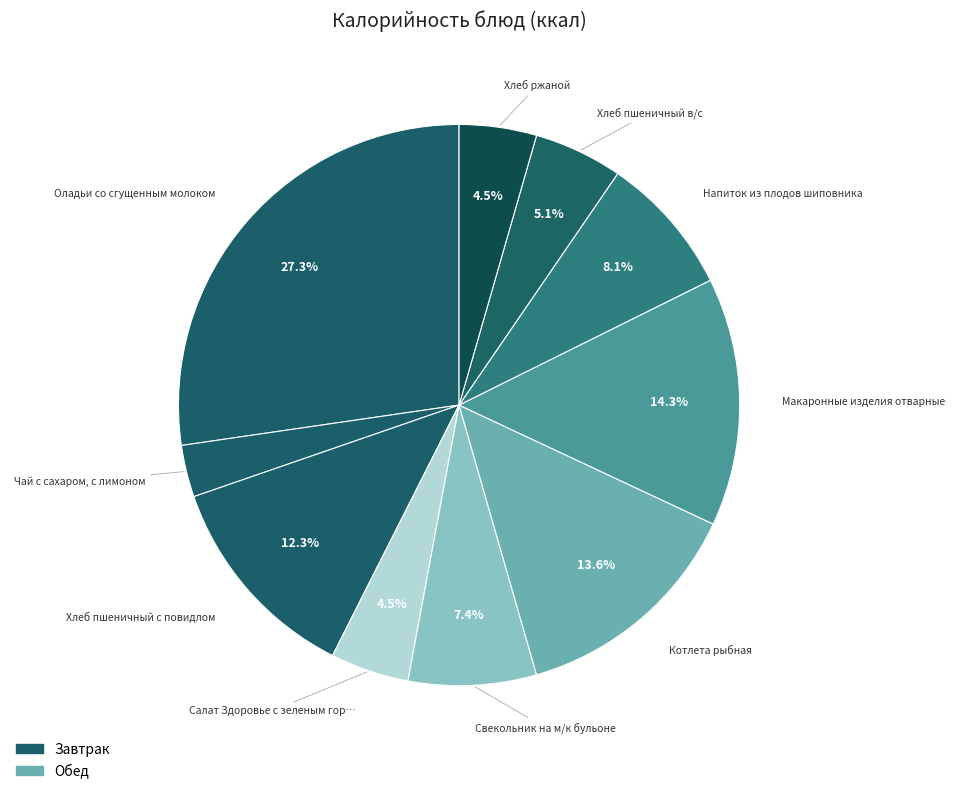

How many slices are in this pie chart?

10